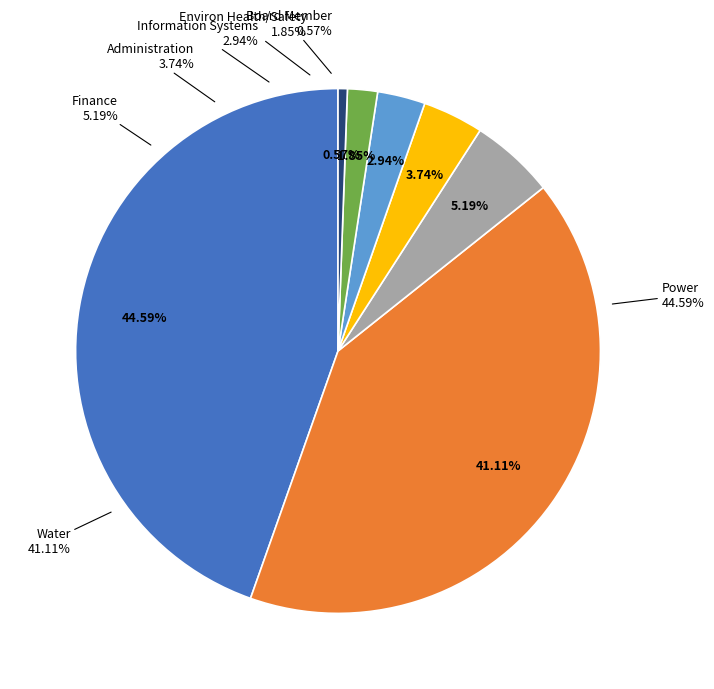

Is Environ Health/Safety the majority of the pie?

No